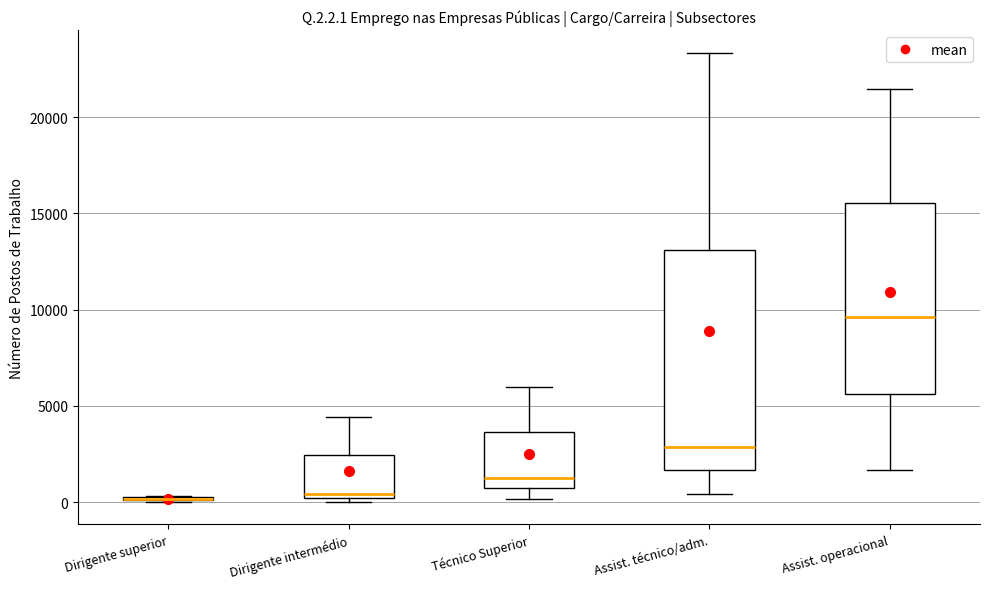

Where does the lower whisker of the box for Técnico Superior end on the y-axis? The values are not printed on the chart, so give them approximately, as read against the axis.

0